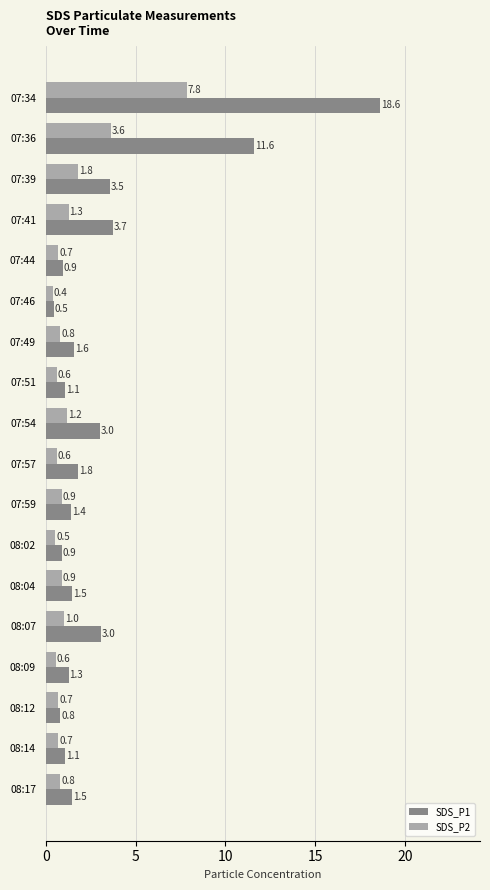

Which series has the largest total across all categories?

SDS_P1